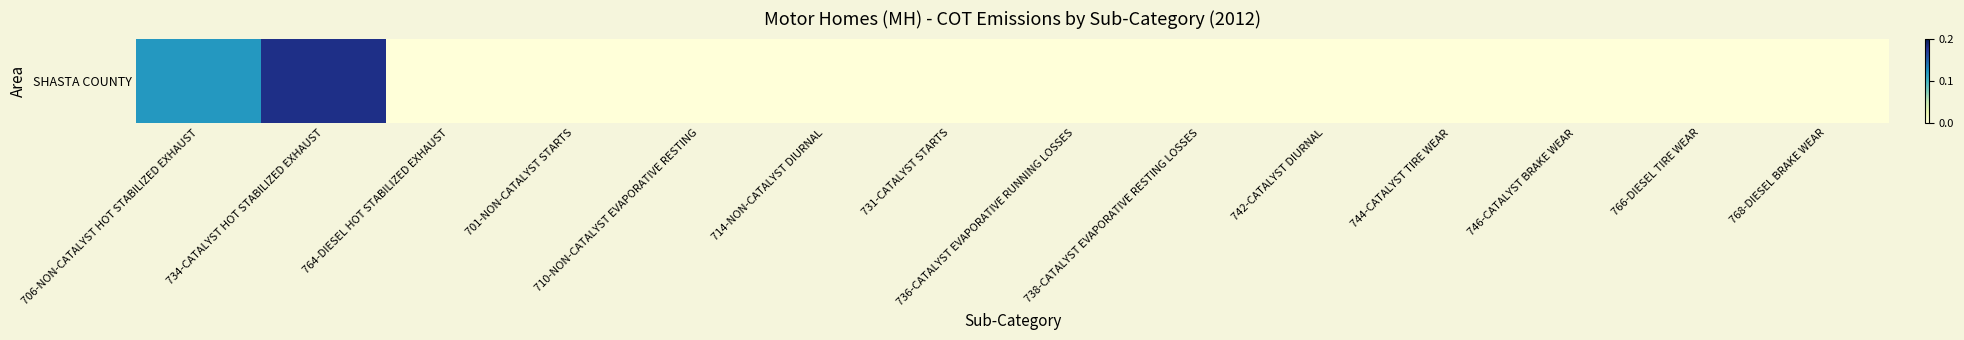

The value at 766-DIESEL TIRE WEAR is 0.0. True or false?

True